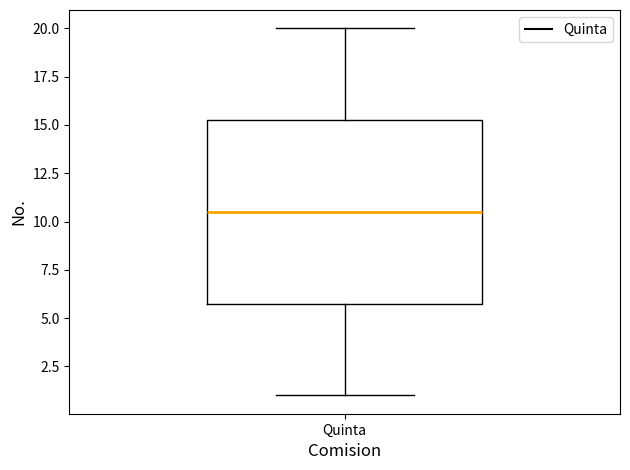

Where does the upper whisker of the box for Quinta end on the y-axis? The values are not printed on the chart, so give them approximately, as read against the axis.

20.0